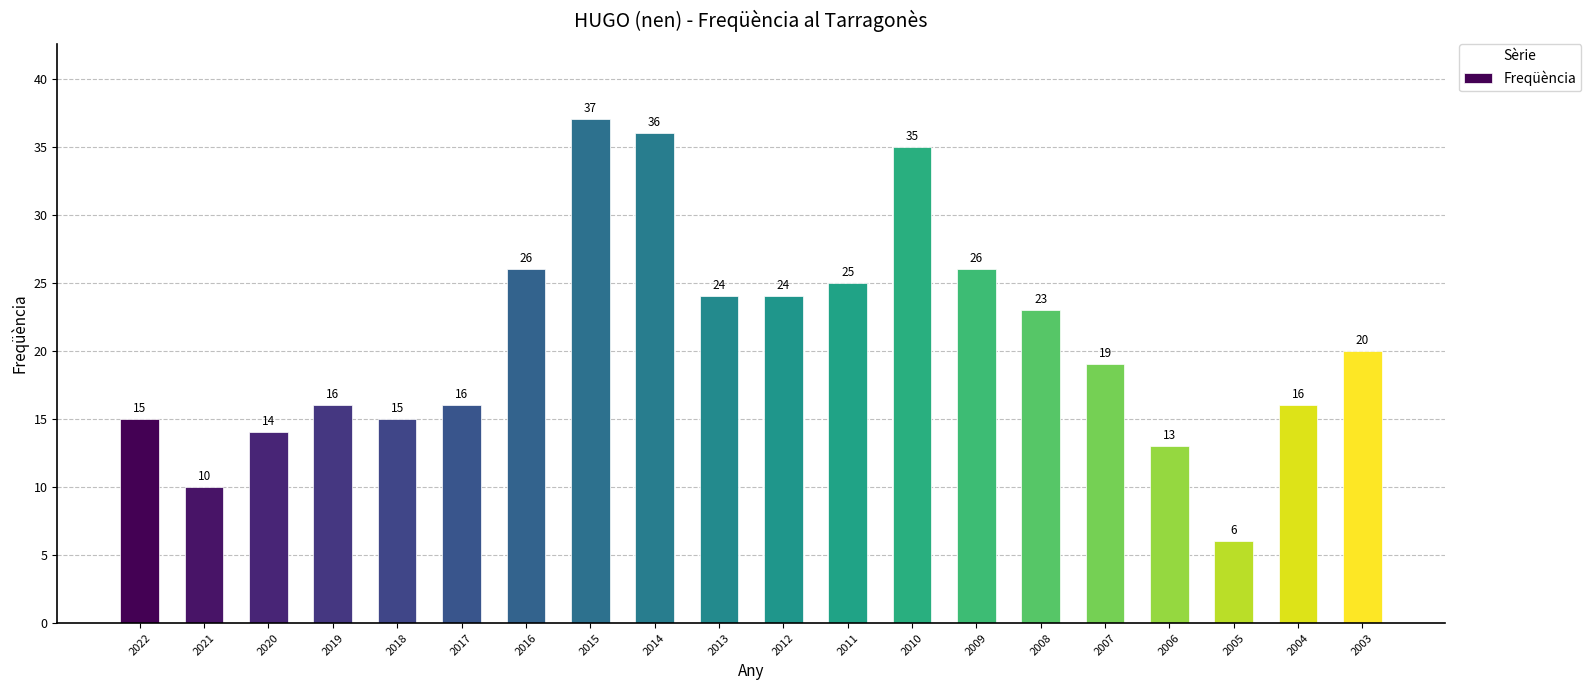

What is the greatest value displayed?

37